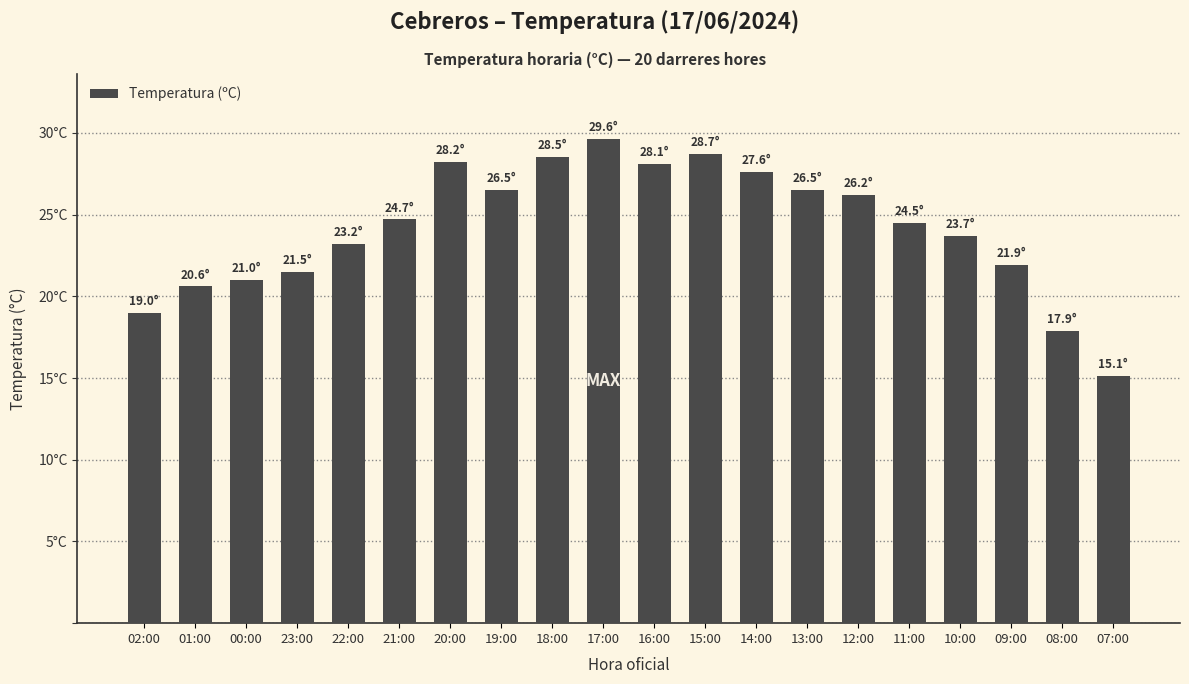

Reading left to right, extract all data points from this chart.

02:00=19.0	01:00=20.6	00:00=21.0	23:00=21.5	22:00=23.2	21:00=24.7	20:00=28.2	19:00=26.5	18:00=28.5	17:00=29.6	16:00=28.1	15:00=28.7	14:00=27.6	13:00=26.5	12:00=26.2	11:00=24.5	10:00=23.7	09:00=21.9	08:00=17.9	07:00=15.1